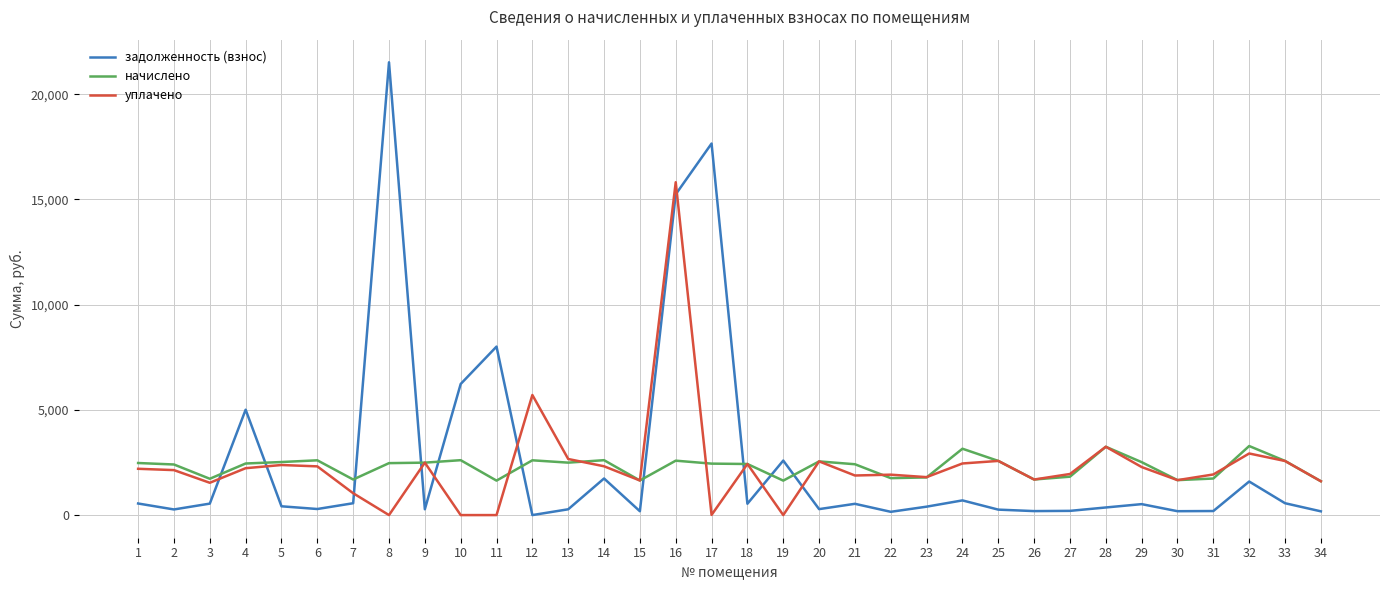

Which series has the largest total across all categories?

задолженность (взнос)